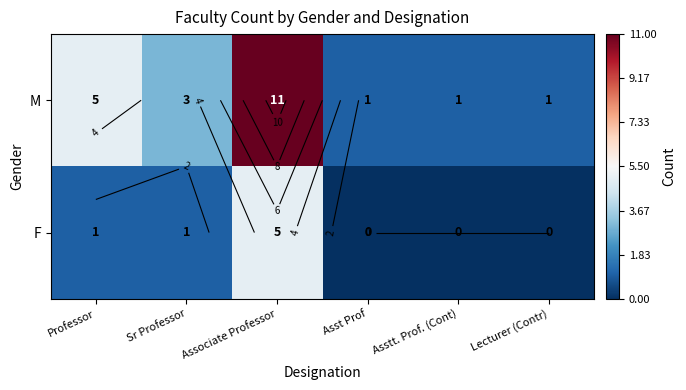

At Professor, list the series in order from largest to smallest.

M, F